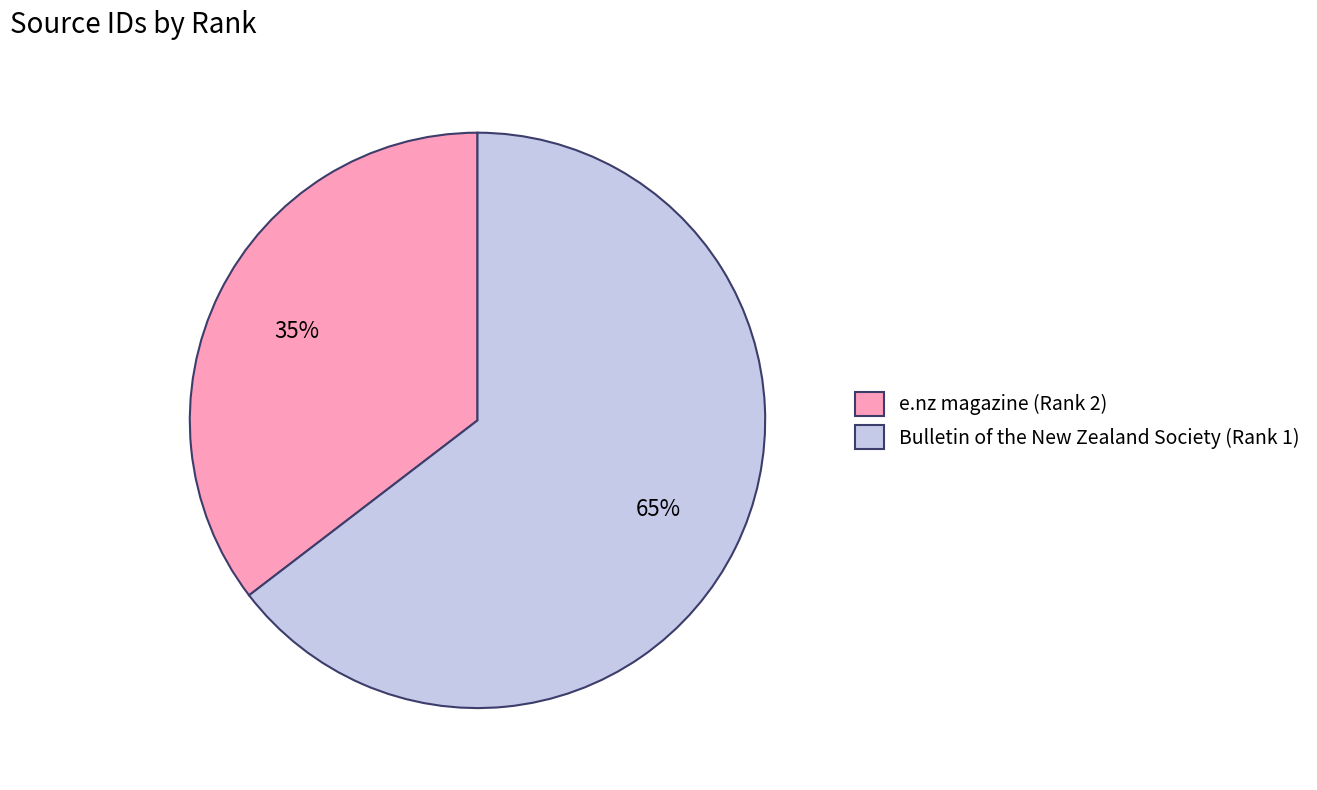

Which slice represents more than half of the pie?

Bulletin of the New Zealand Society (Rank 1)